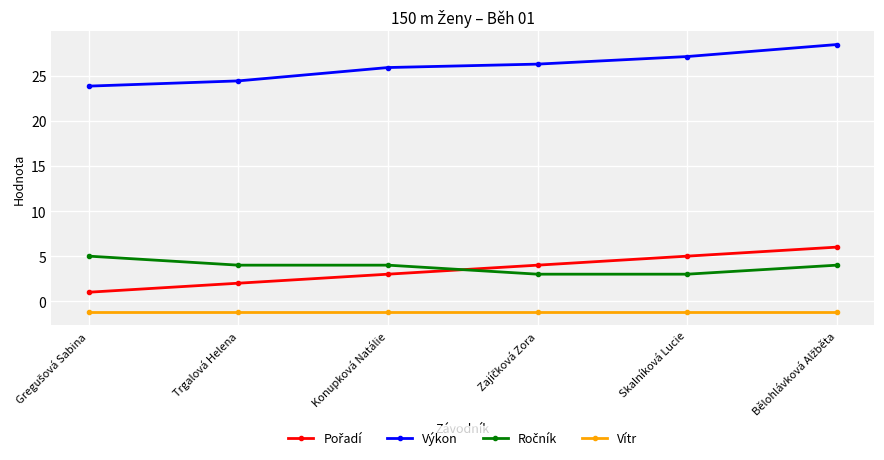

What is the average value of the Výkon series?

26.0